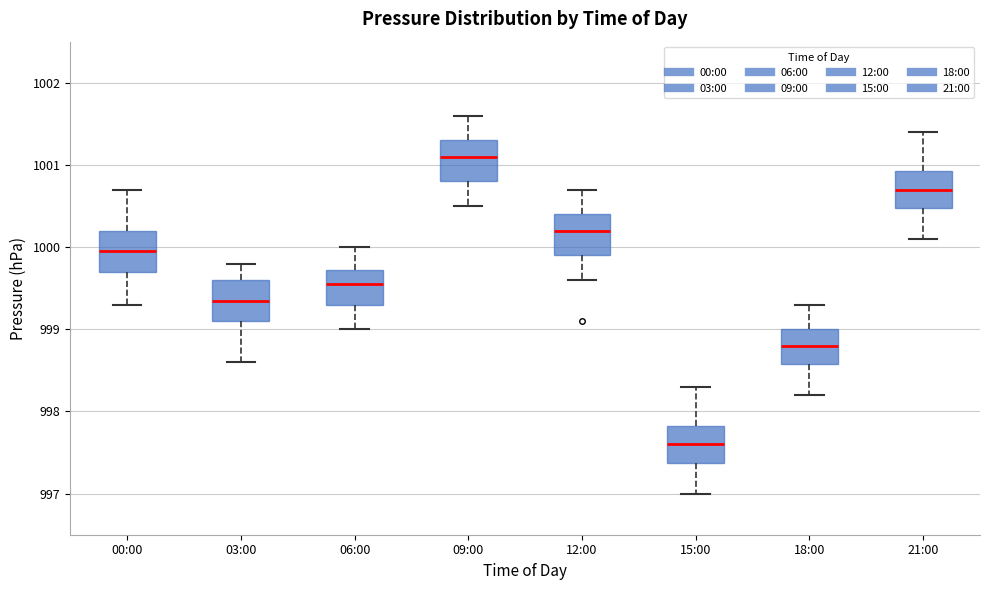

Where does the lower whisker of the box for 03:00 end on the y-axis? The values are not printed on the chart, so give them approximately, as read against the axis.

998.6